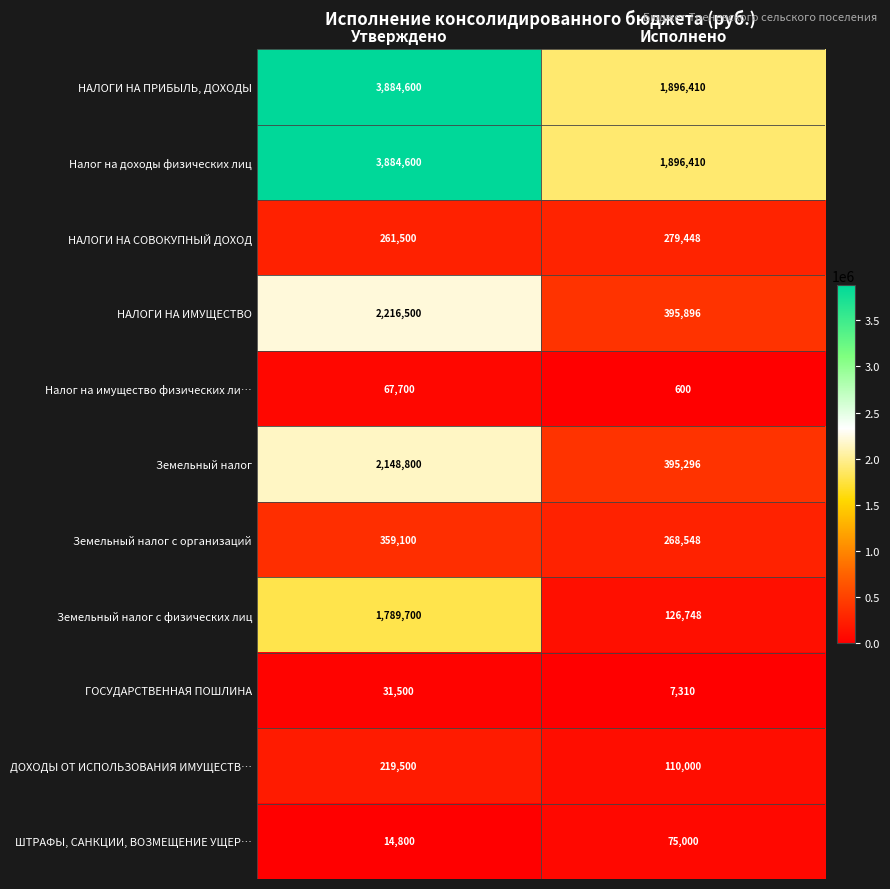

What is the sum of all НАЛОГИ НА СОВОКУПНЫЙ ДОХОД values?

540948